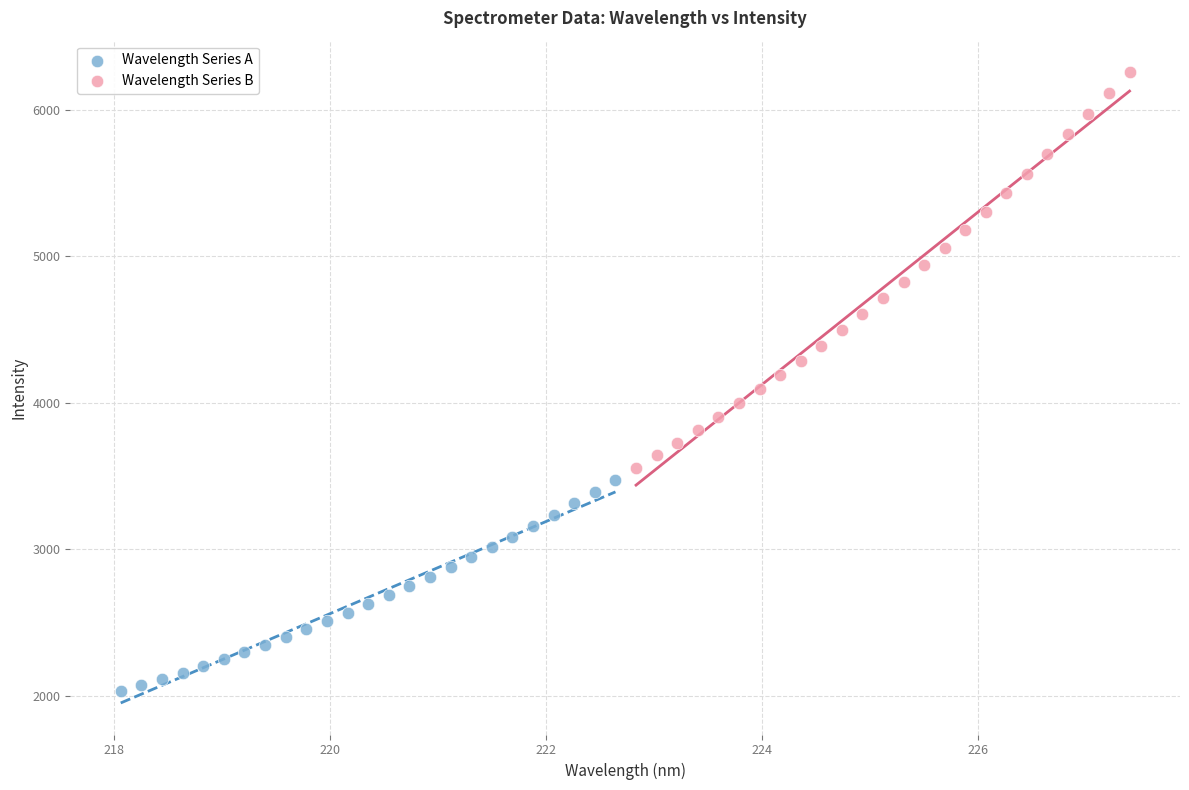

Which series has the widest spread of Y values?

Wavelength Series B